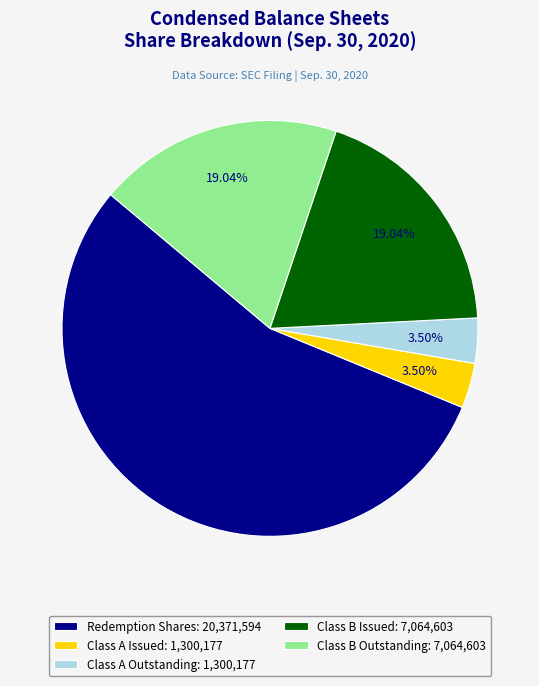

Do Class B Issued: 7,064,603 and Class B Outstanding: 7,064,603 together represent more than half of the pie?

No